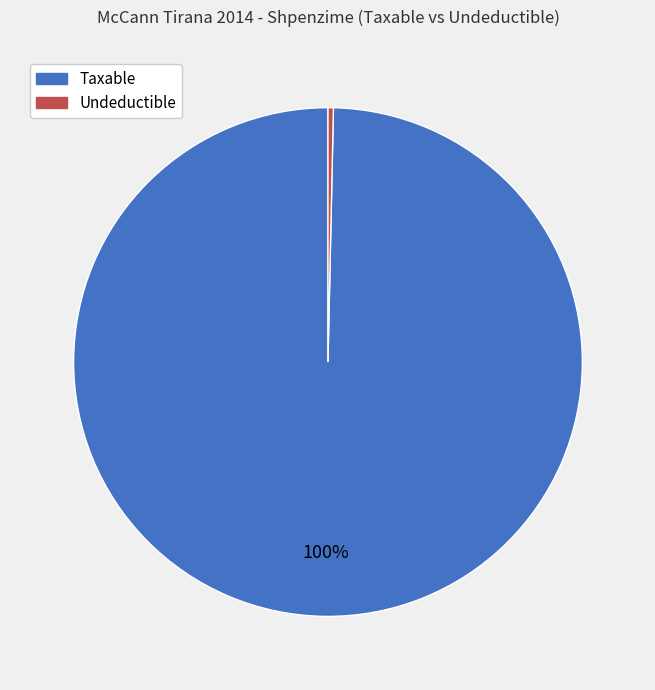

Rank the categories by value from highest to lowest.

Taxable, Undeductible